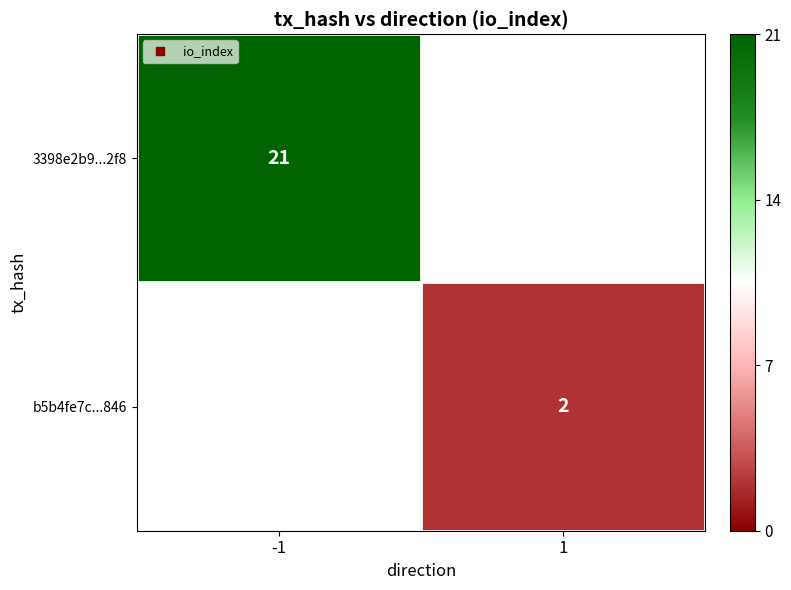

List the labels in order of 3398e2b9...2f8 value, smallest first.

-1, 1